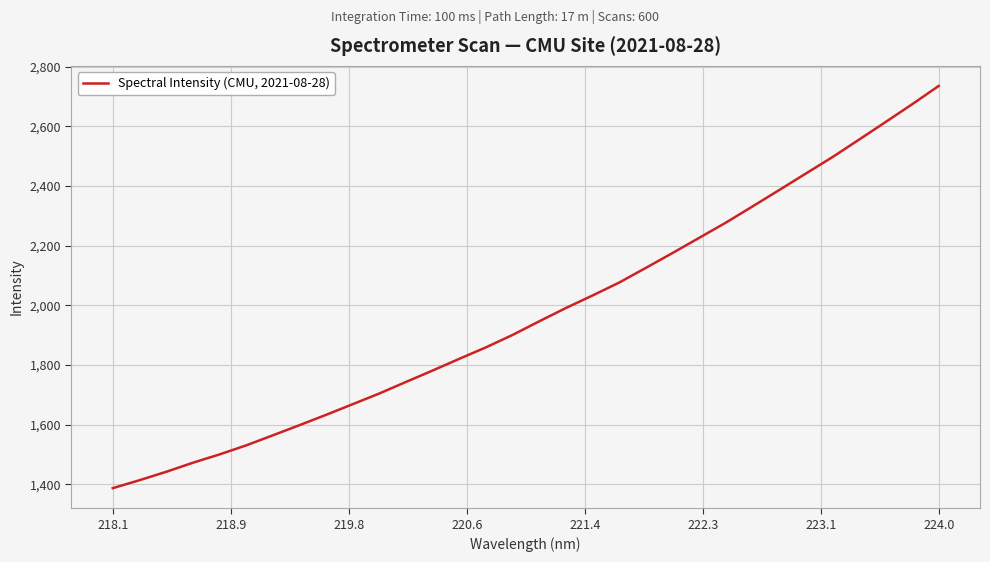

What is the greatest value displayed?

2735.2